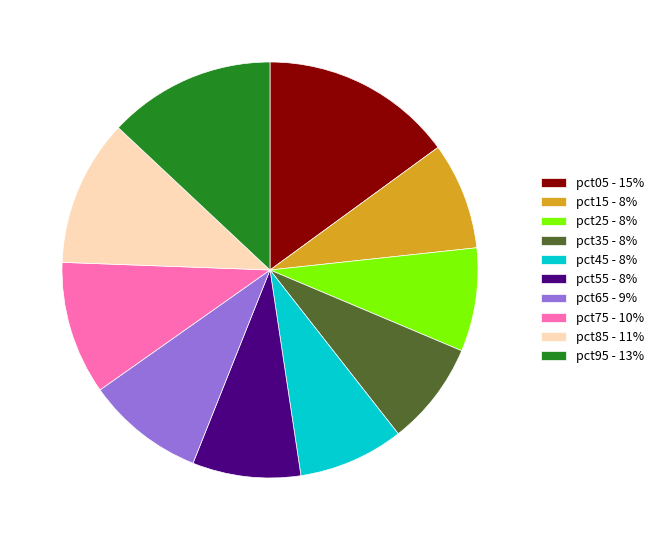

Does pct95 represent more than half of the total?

No